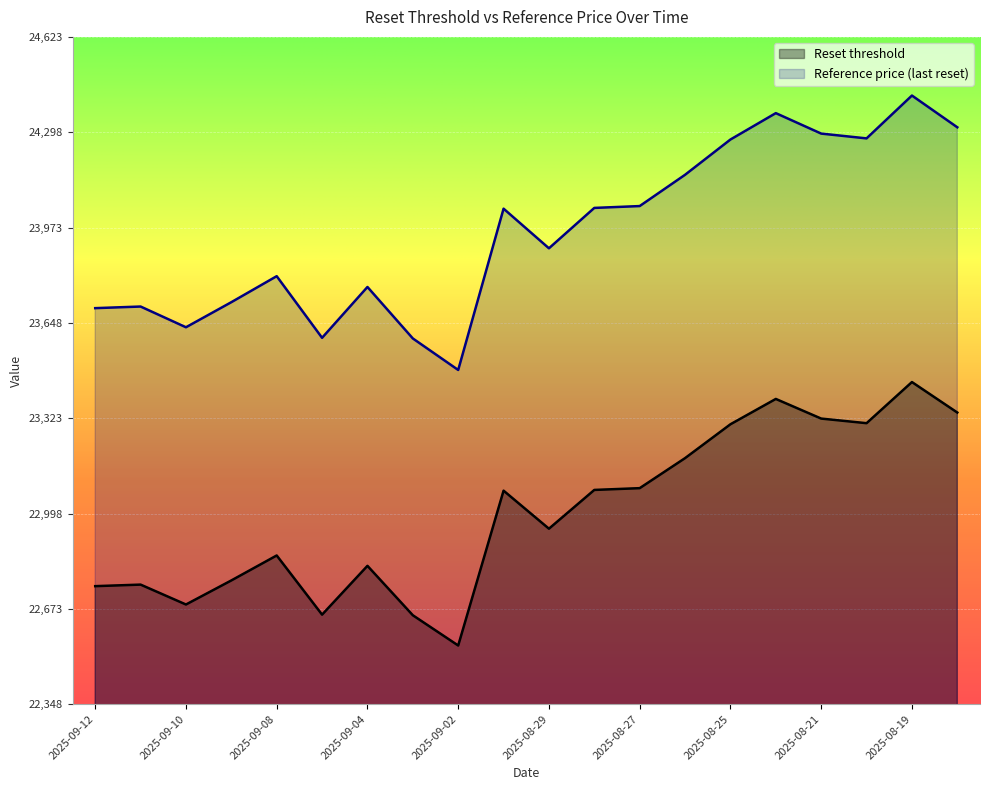

List the series in order of their overall mean, lowest first.

Reset threshold, Reference price (last reset)